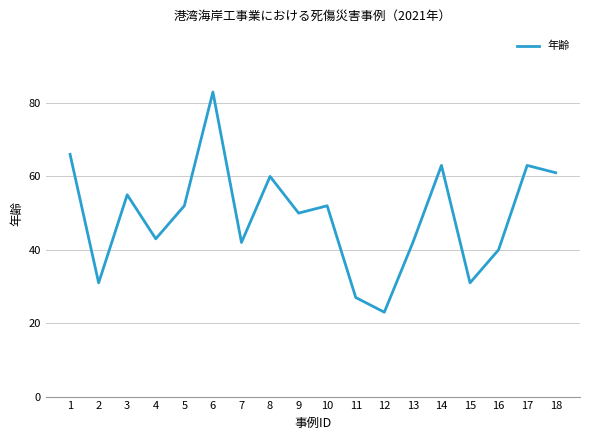

Is it true that the value at 8 is 36?

False